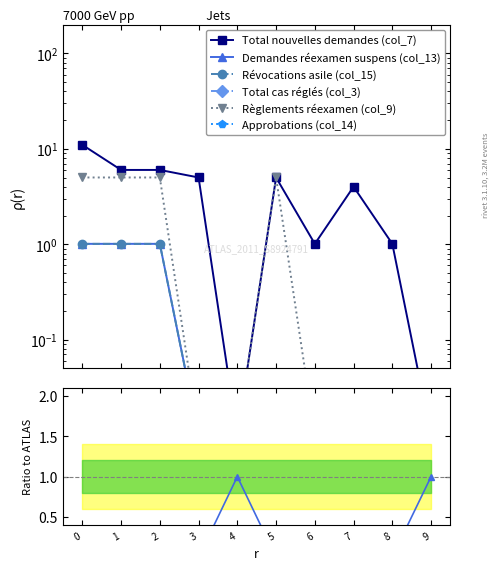

True or false: Total nouvelles demandes (col_7) and Demandes réexamen suspens (col_13) intersect in this chart.

False